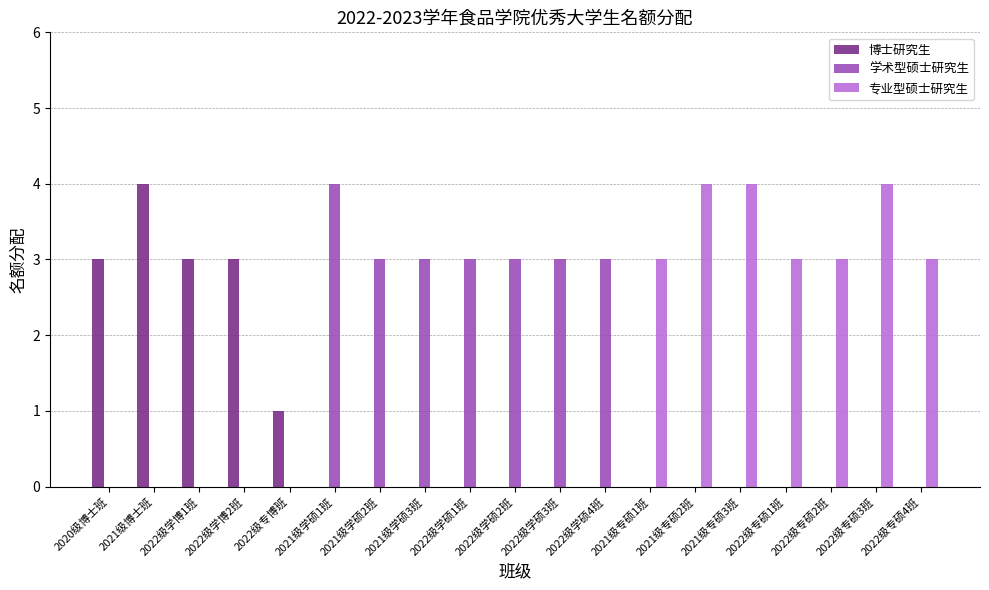

The value of 专业型硕士研究生 at 2022级专硕3班 is 2. True or false?

False